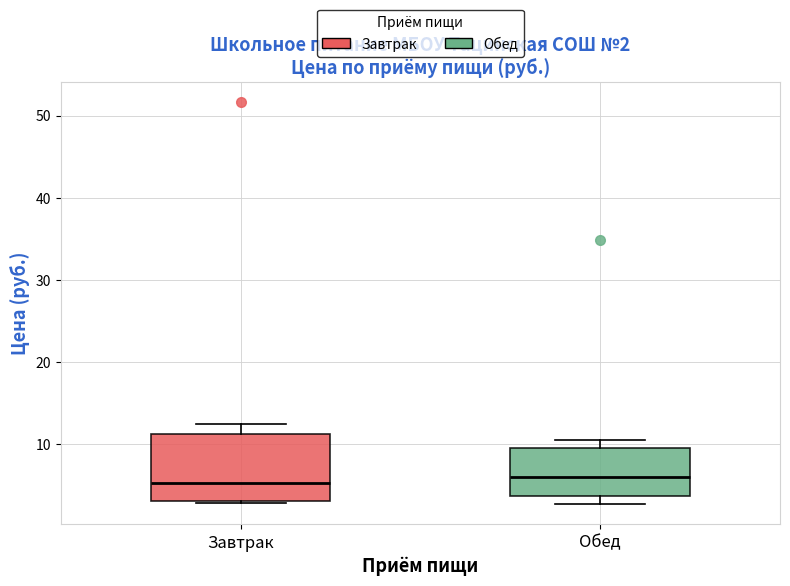

Which box is the tallest, from its lower edge to its upper edge?

Завтрак